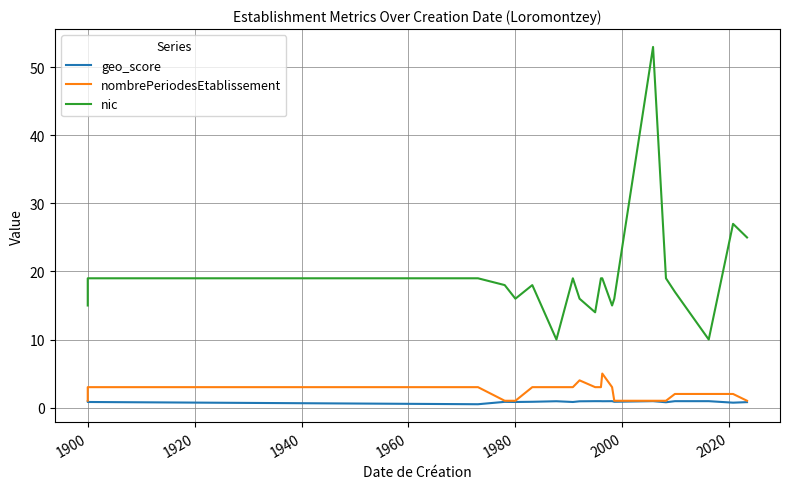

Rank the series at 2000 from lowest to highest value.

geo_score, nombrePeriodesEtablissement, nic